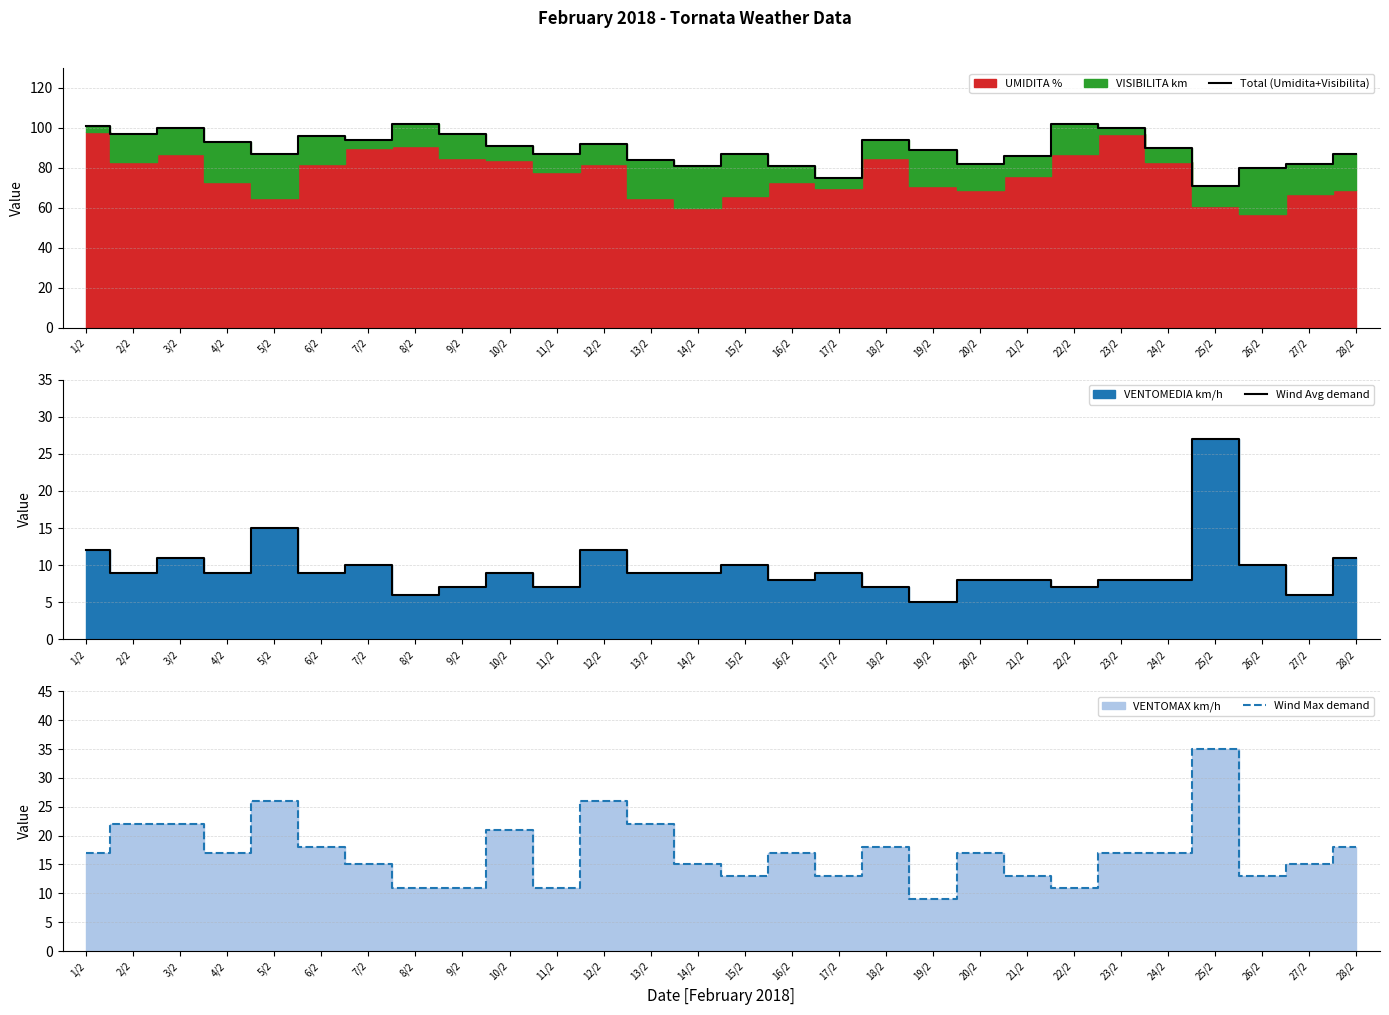

True or false: Total (Umidita+Visibilita) has more than 2 points higher than both neighbors.

True